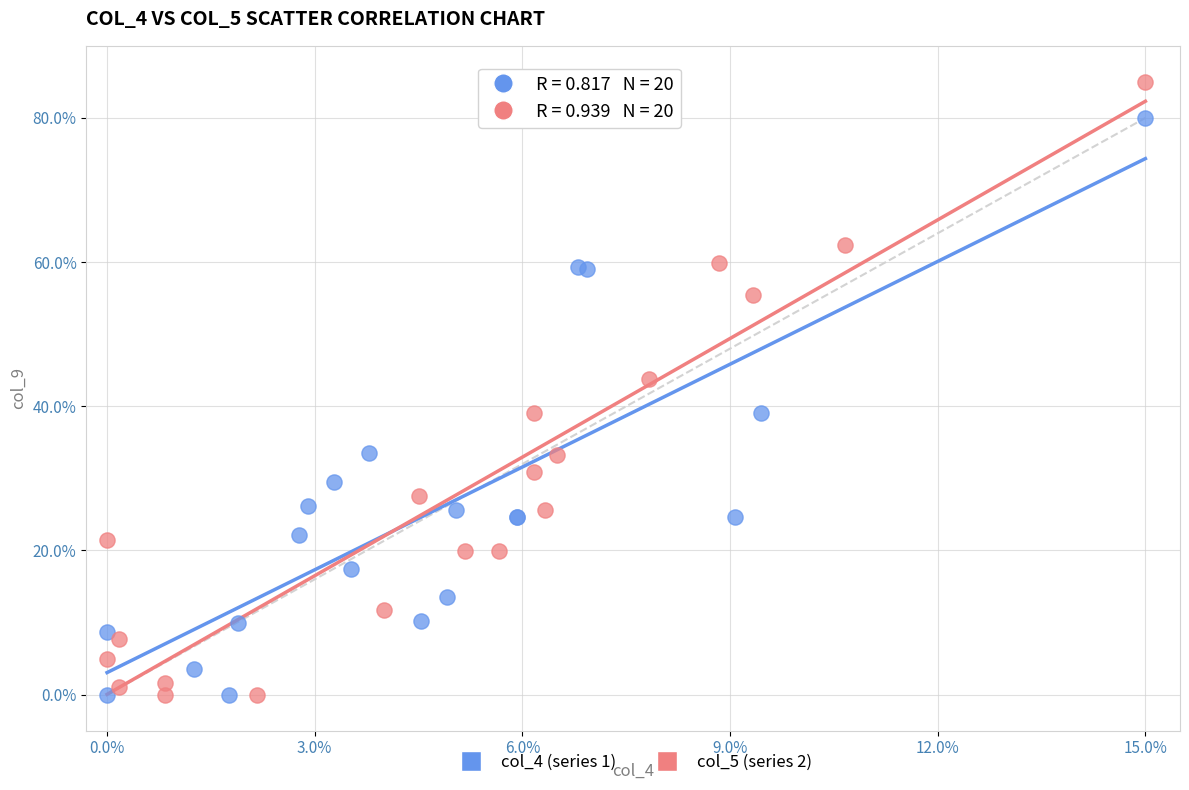

What are all the series names shown in the legend?

col_4 (series 1), col_5 (series 2)